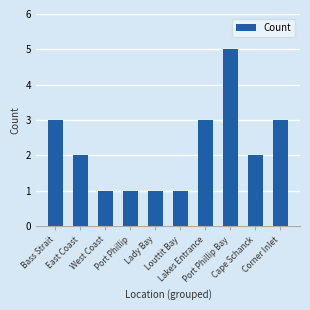

How many distinct data groups are displayed?

1